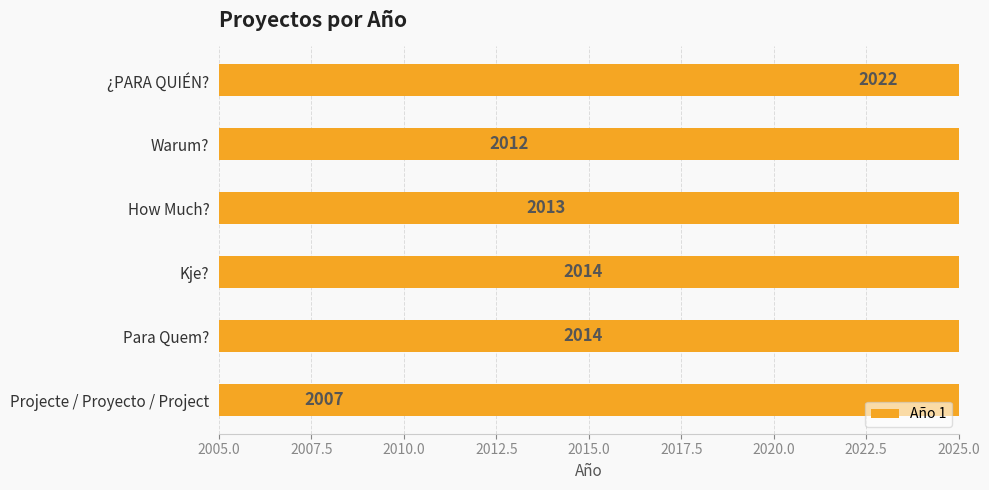

Are the bars grouped side by side (vs. stacked)?

No